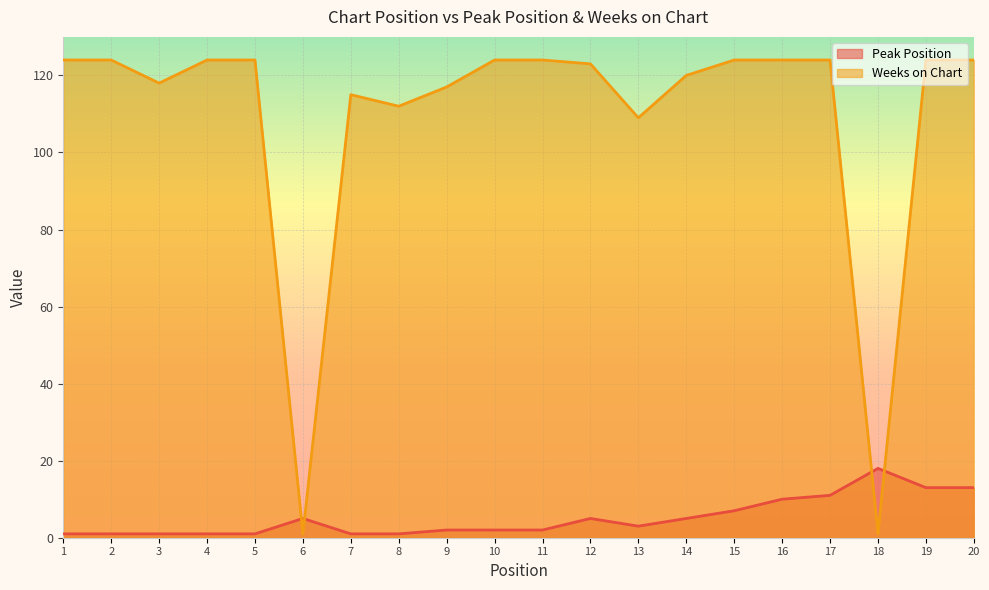

True or false: Peak Position has more than 0 points higher than both neighbors.

True